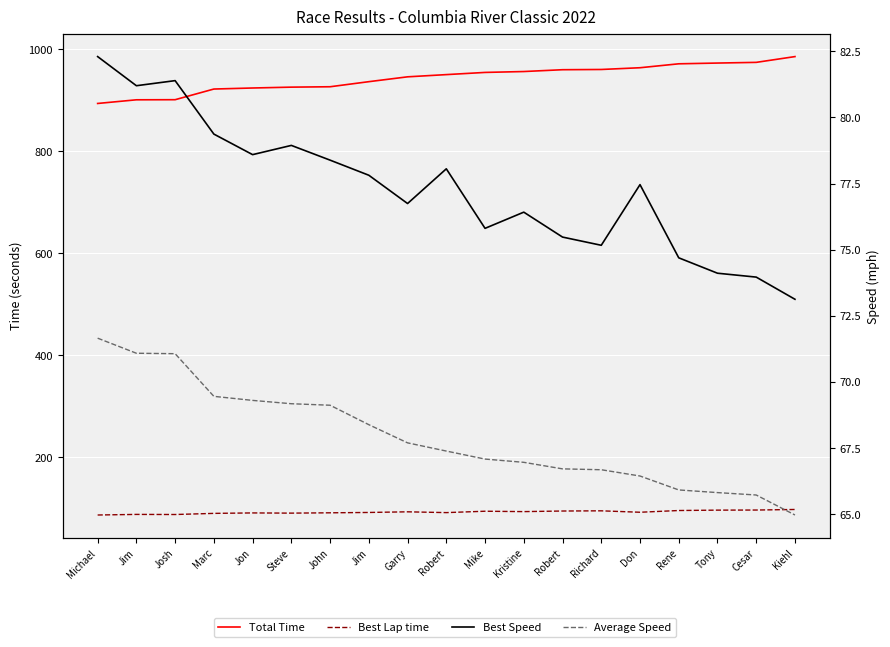

Which series changed the most between Jim and Steve?

Total Time